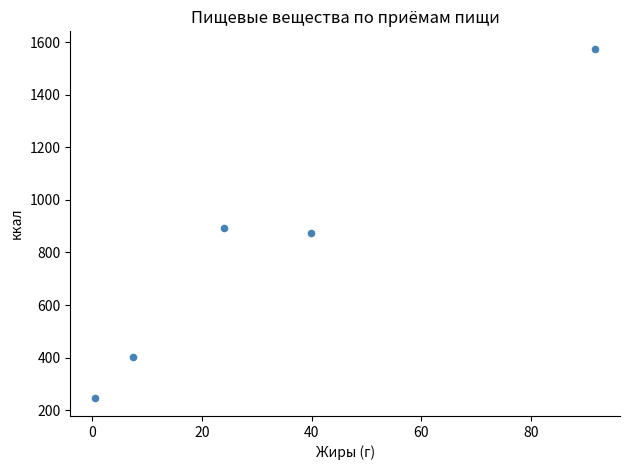

What is the range of Y values (max minus min)?

1329.7